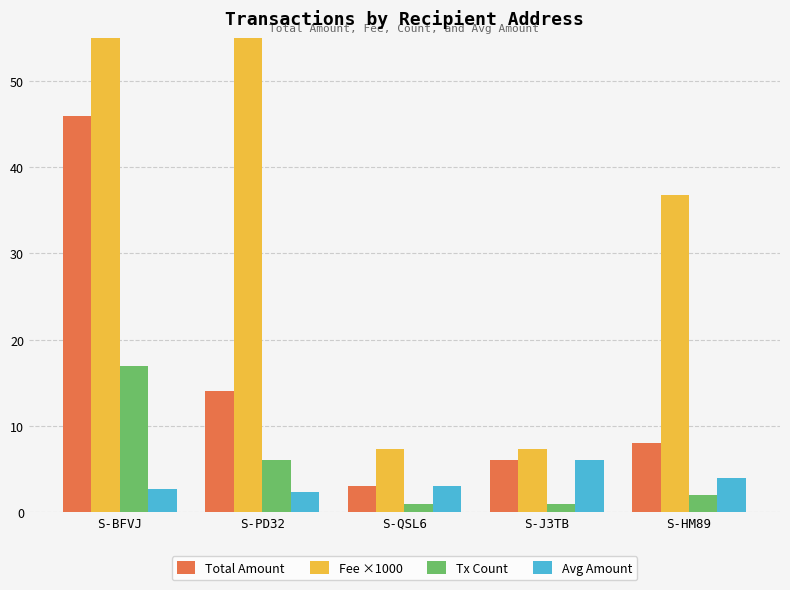

What is the lowest value of the Fee ×1000 series?

7.3